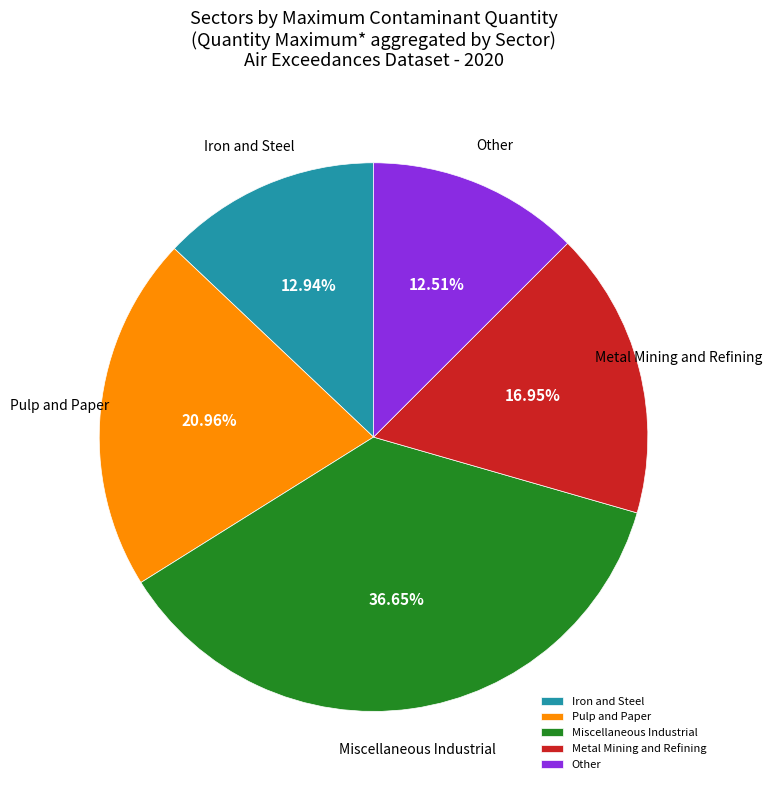

How many segments does this pie chart have?

5